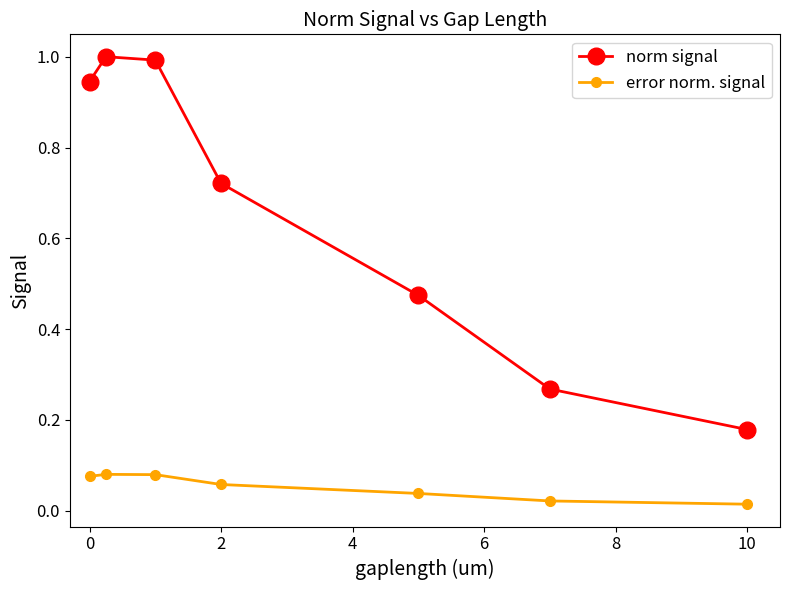

List the series in order of their peak value, lowest first.

error norm. signal, norm signal